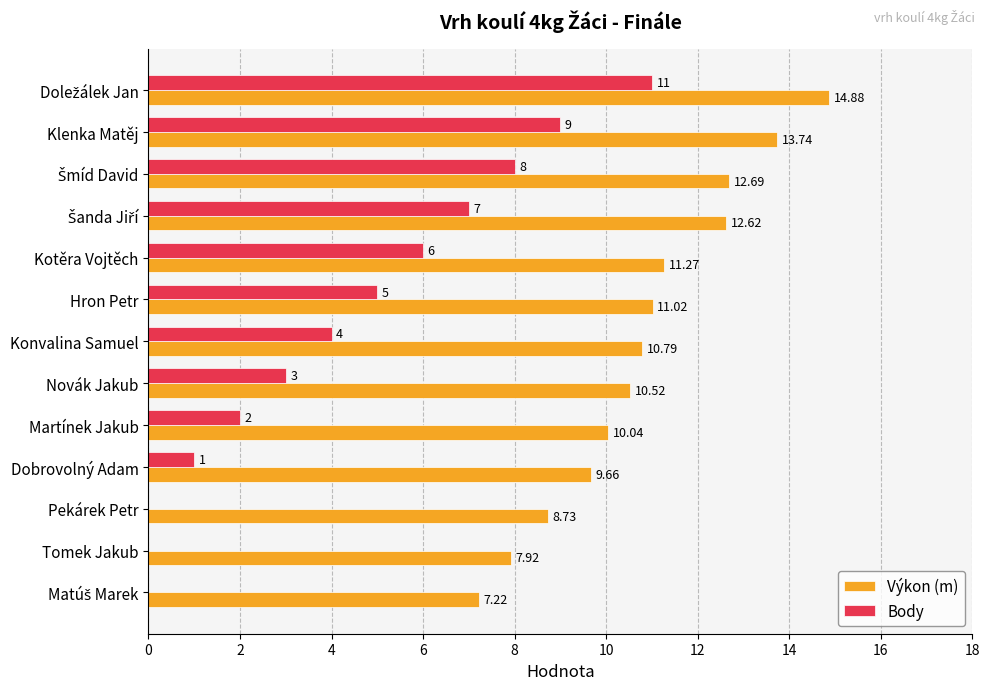

Which series has the largest total across all categories?

Výkon (m)